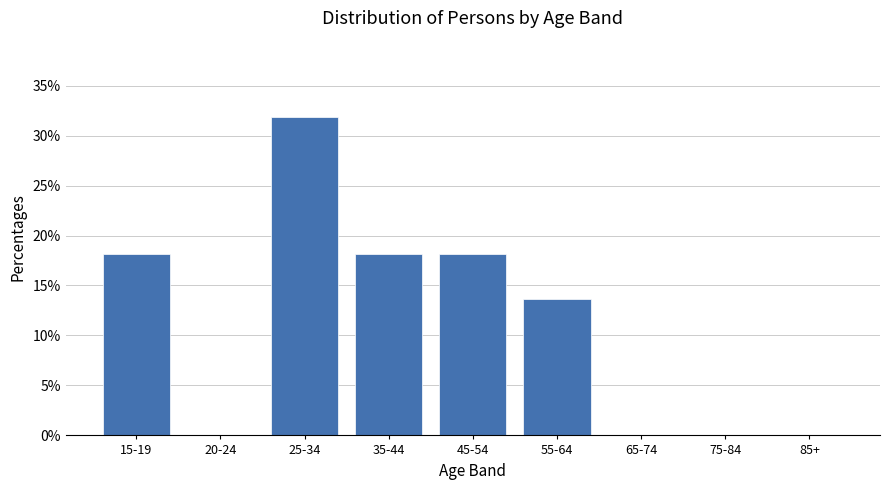

Which category has the highest value across all series?

25-34